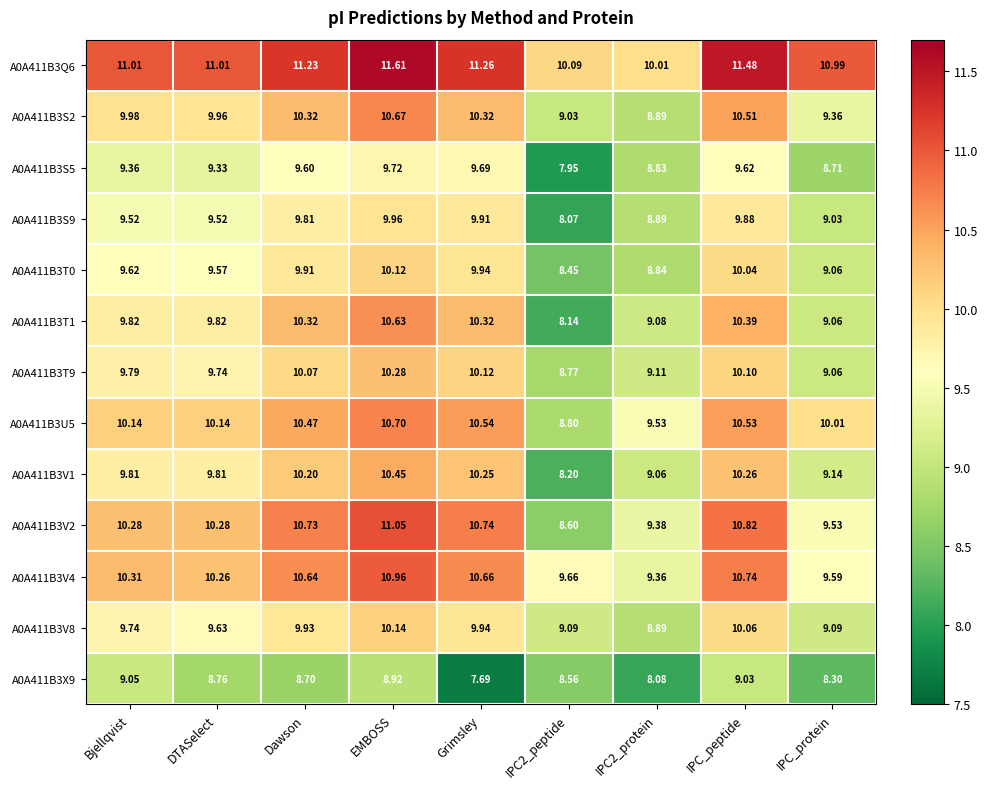

Is the value of A0A411B3X9 at Bjellqvist greater than the value of A0A411B3V2 at DTASelect?

No